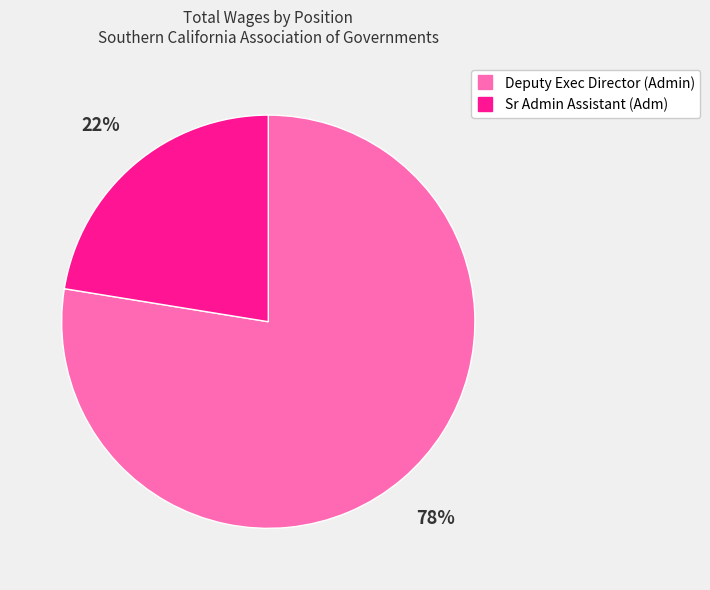

True or false: Sr Admin Assistant (Adm) accounts for 22% of the total.

True